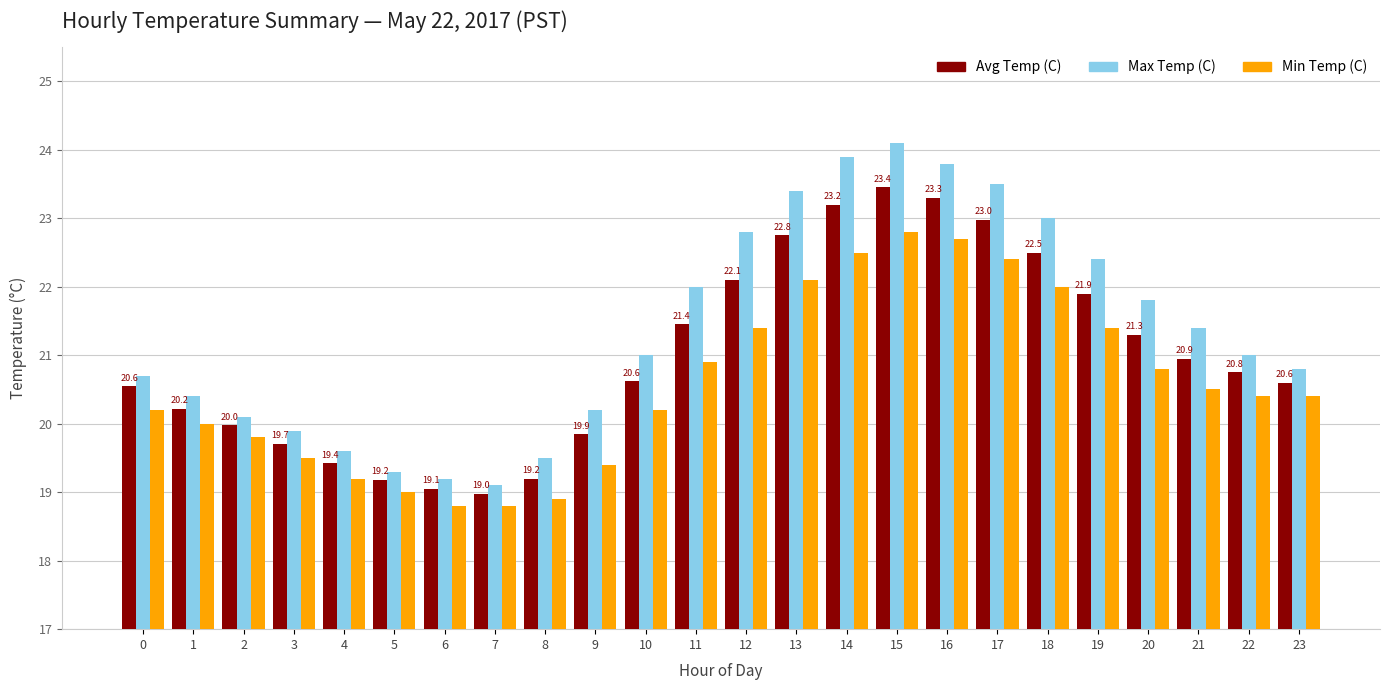

Rank the series by their average value, from lowest to highest.

Min Temp (C), Avg Temp (C), Max Temp (C)